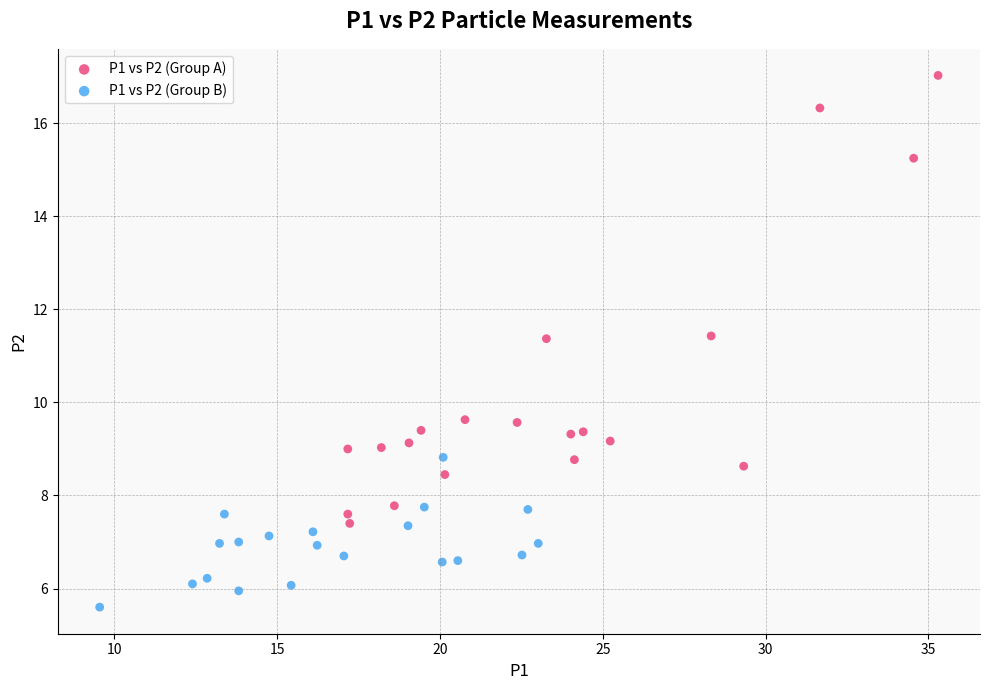

What are all the series names shown in the legend?

P1 vs P2 (Group A), P1 vs P2 (Group B)